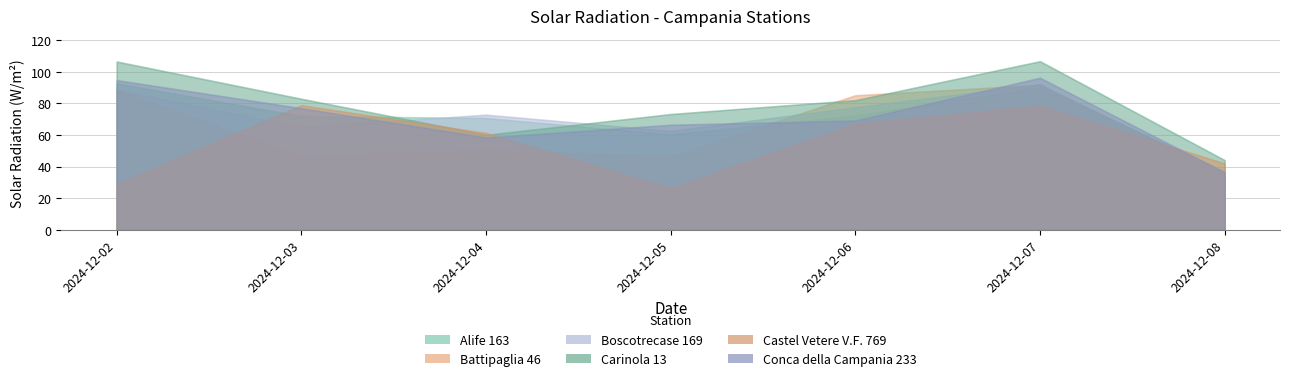

The value of Carinola 13 at 2024-12-04 is 60.1. True or false?

True